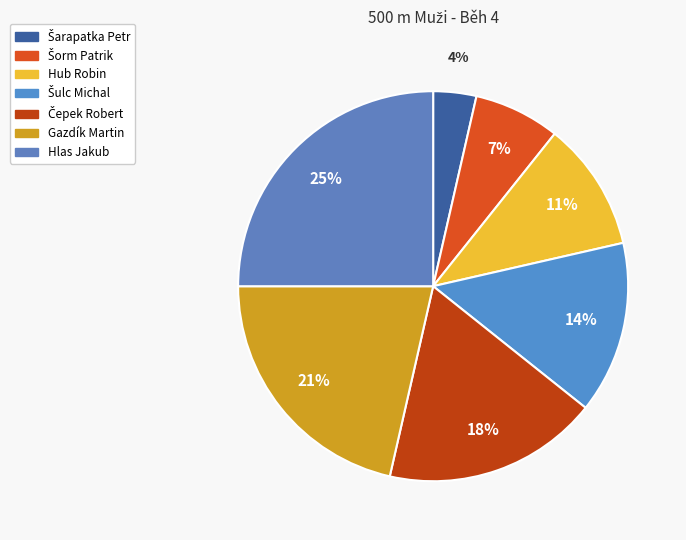

To the nearest percent, what is the combined percentage of Šorm Patrik and Šulc Michal?

21%